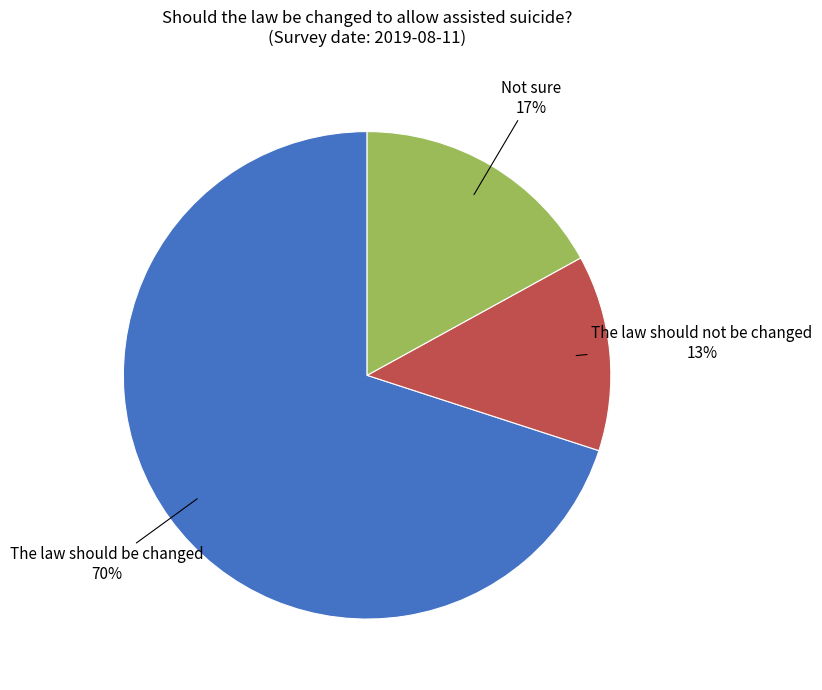

To the nearest percent, what is the difference between the largest and smallest slice percentages?

57%